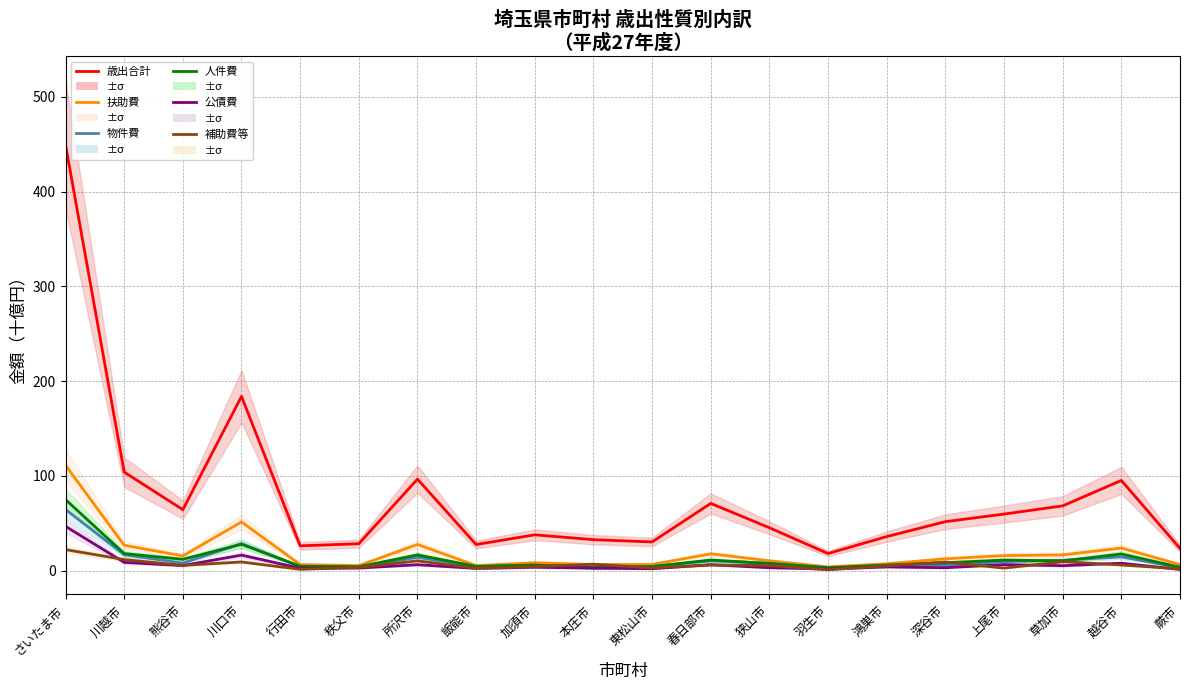

What is the label of the 19th point from the right?

川越市